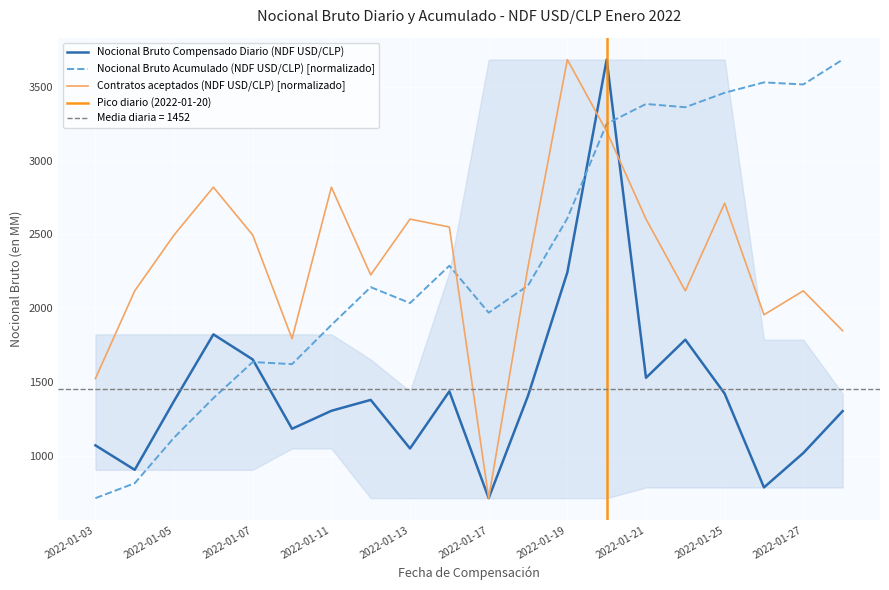

True or false: Nocional Bruto Acumulado (NDF USD/CLP) has a value of 652.9 at 2022-01-14.

False